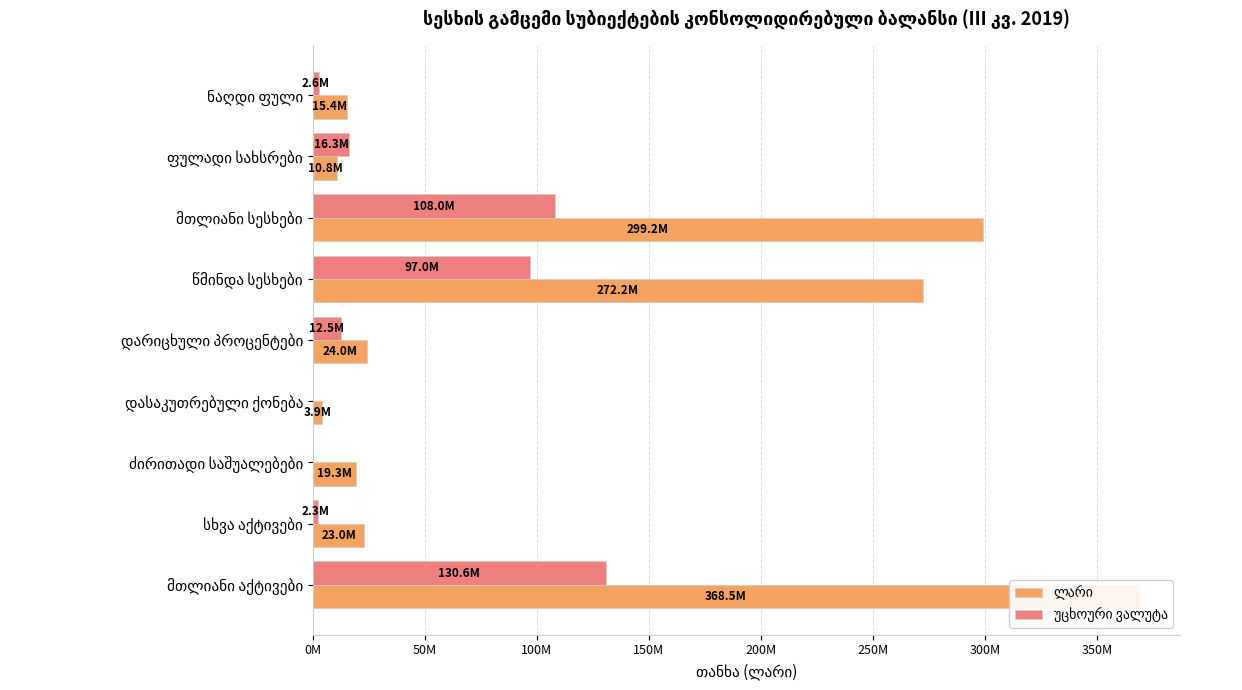

How many series are shown in this chart?

2